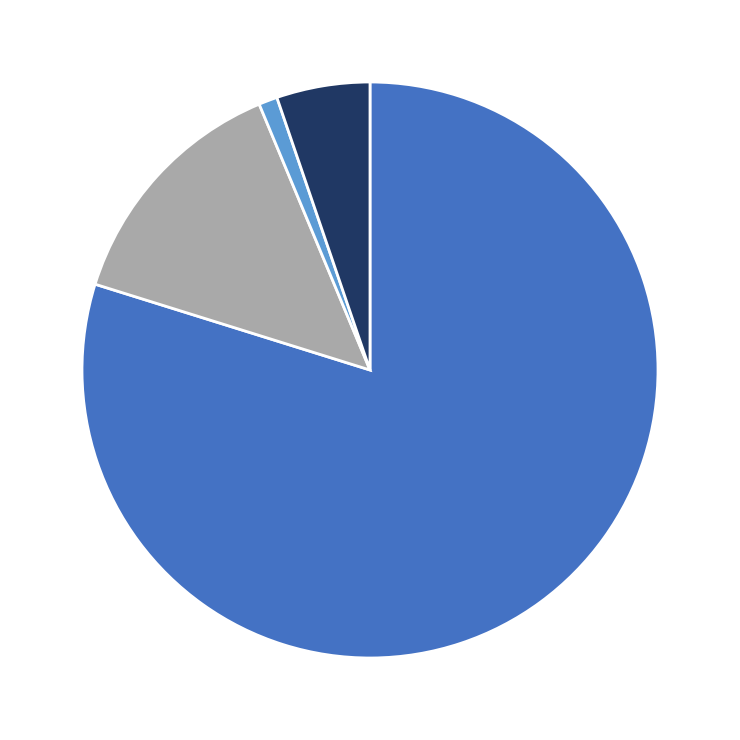

Is there any slice that represents more than half of the pie?

Yes